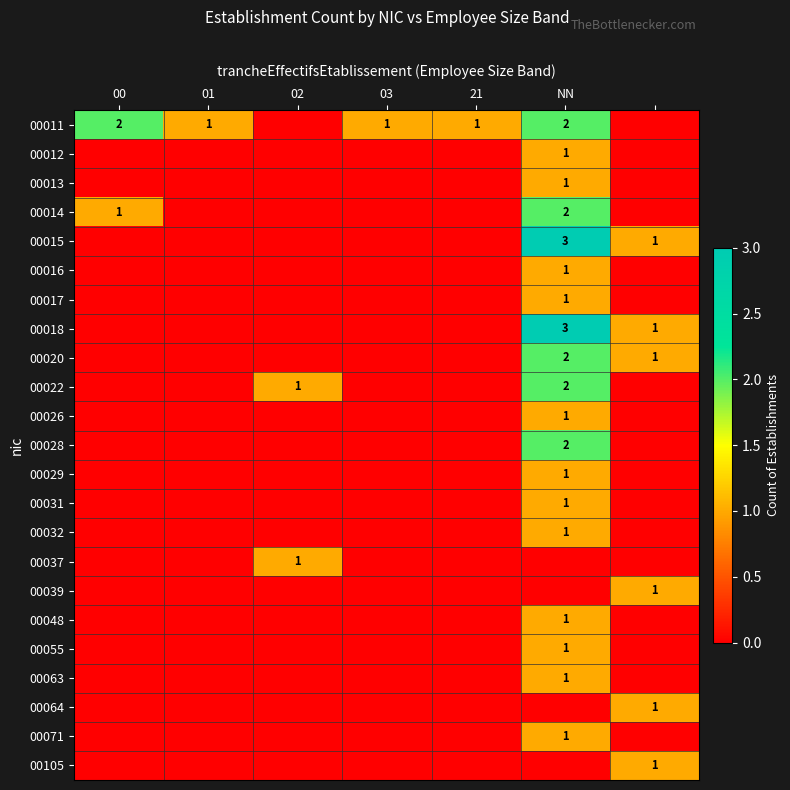

True or false: 00029 has a value of 1 at NN.

True